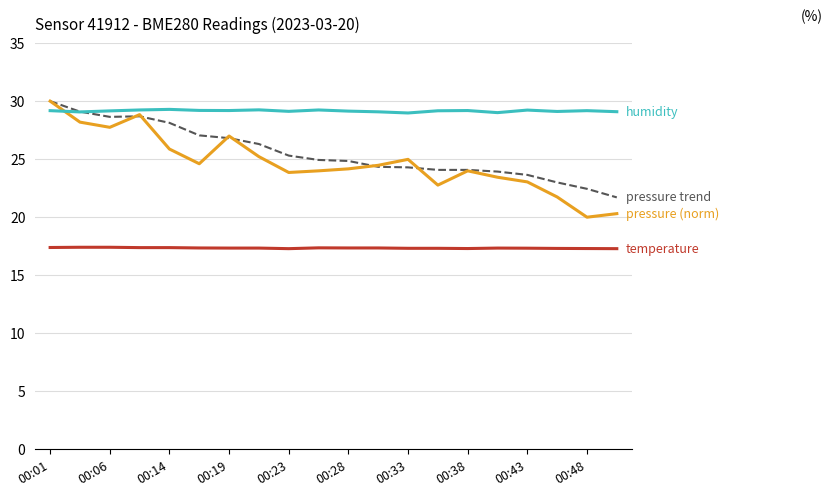

What is the minimum value shown in the chart?

17.3